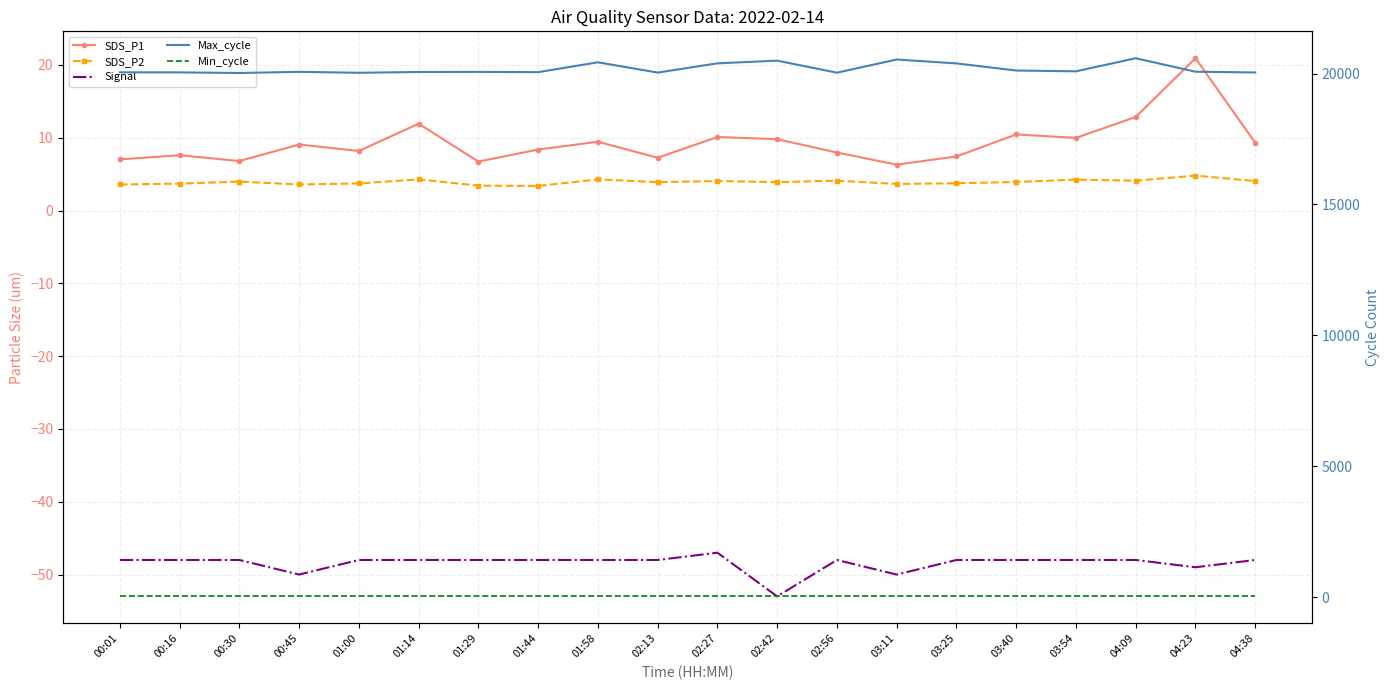

True or false: SDS_P1 has more than 1 points higher than both neighbors.

True